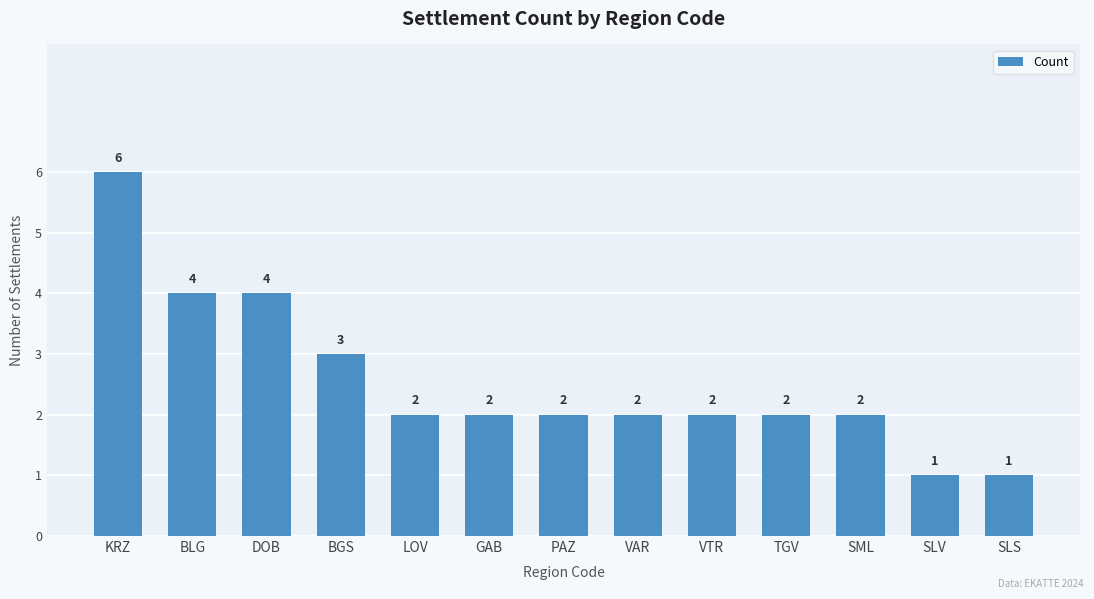

What is the sum of all values?

33